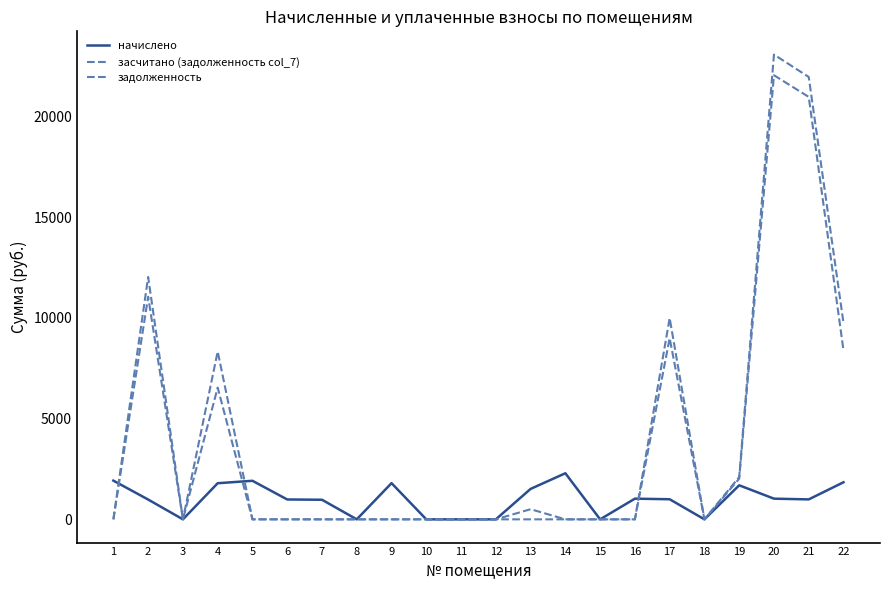

What is the spread (max minus min) of values at 17?

8990.1